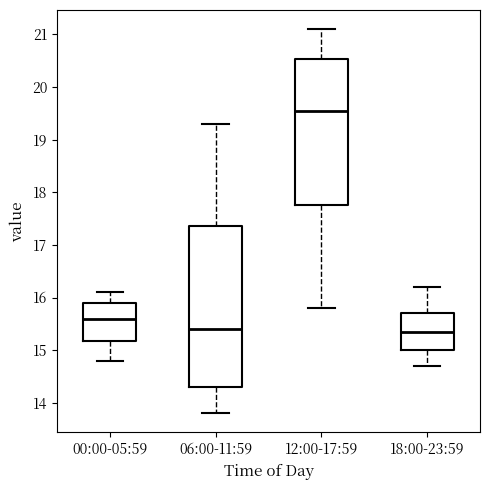

Reading left to right, transcribe this box plot: for each box, give where its median line is, the range the box spans, and where its two whiskers end, as read against the y-axis. The values are not printed on the chart, so give them approximately, as read against the axis.

00:00-05:59: median 15.6, box 15.2 to 15.9, whiskers 14.8 to 16.1
06:00-11:59: median 15.4, box 14.3 to 17.4, whiskers 13.8 to 19.3
12:00-17:59: median 19.6, box 17.8 to 20.5, whiskers 15.8 to 21.1
18:00-23:59: median 15.4, box 15.0 to 15.7, whiskers 14.7 to 16.2